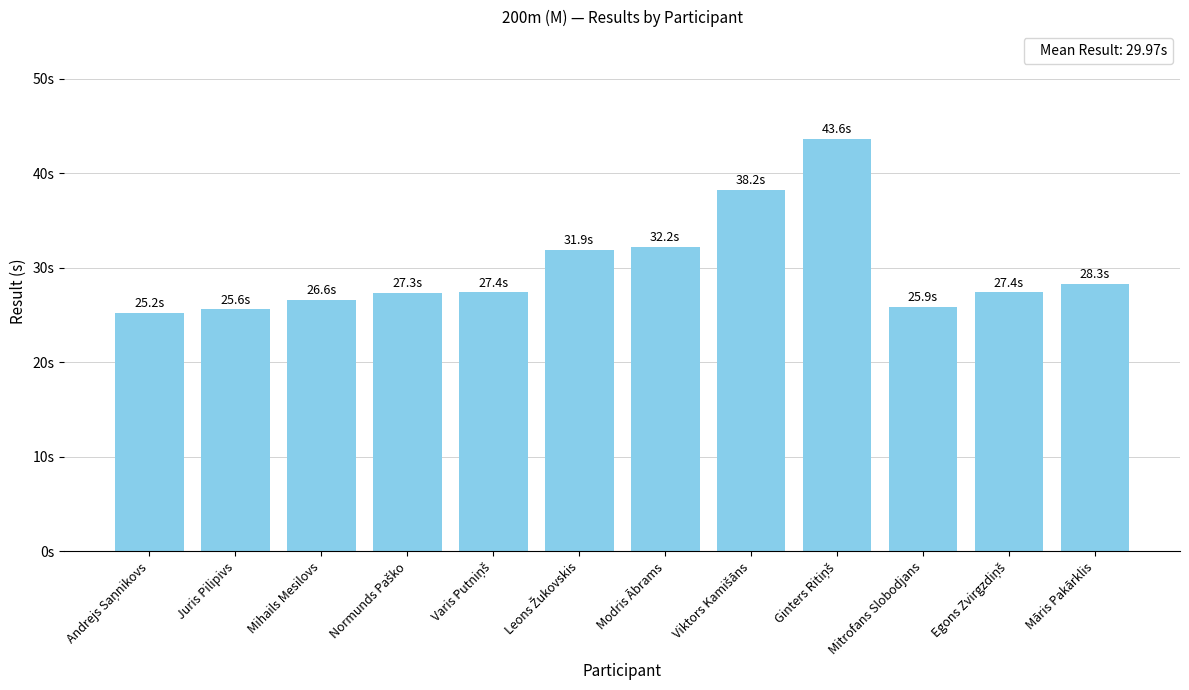

What is the sum of the values at Mitrofans Slobodjans and Viktors Kamišāns?

64.1